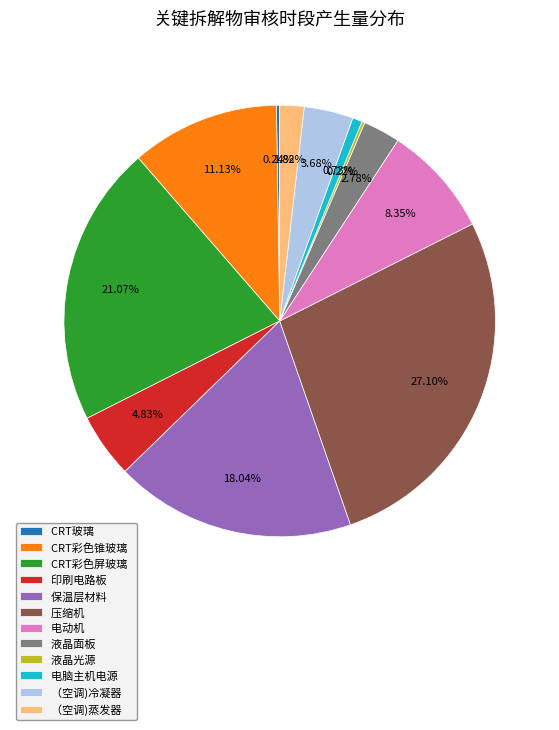

Is the sum of 液晶面板 and CRT彩色锥玻璃 greater than half?

No